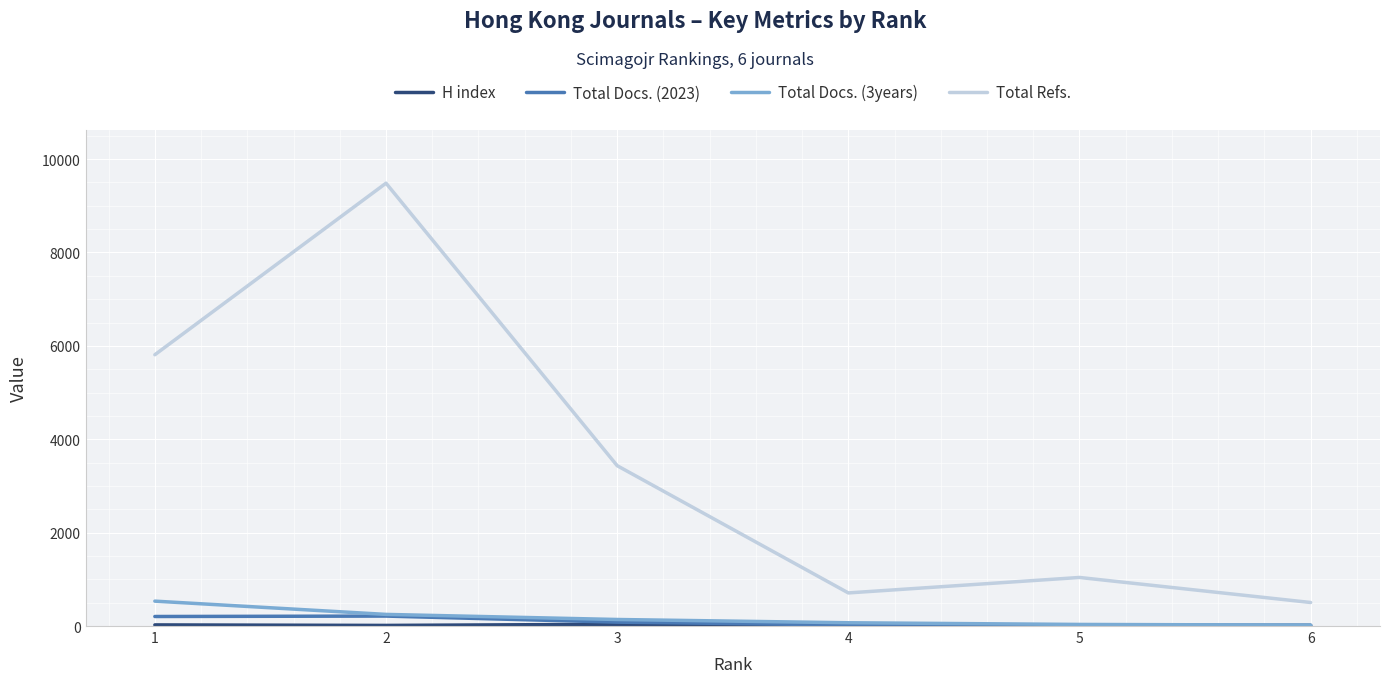

Which series has the largest total across all categories?

Total Refs.